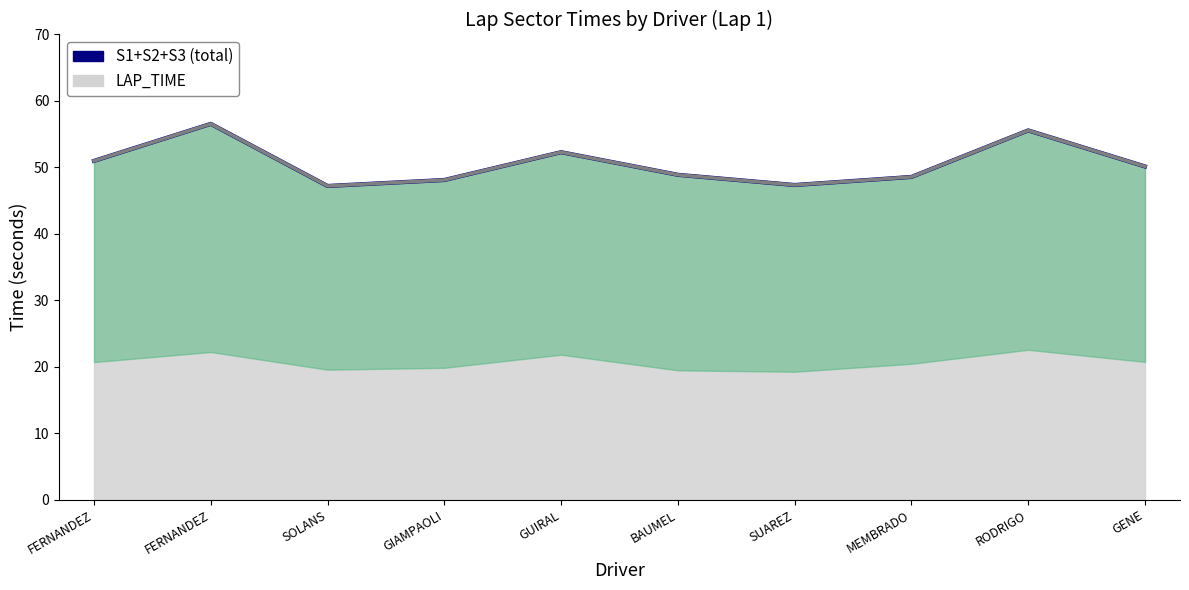

At which category does S1+S2+S3 reach its first local valley?

SOLANS